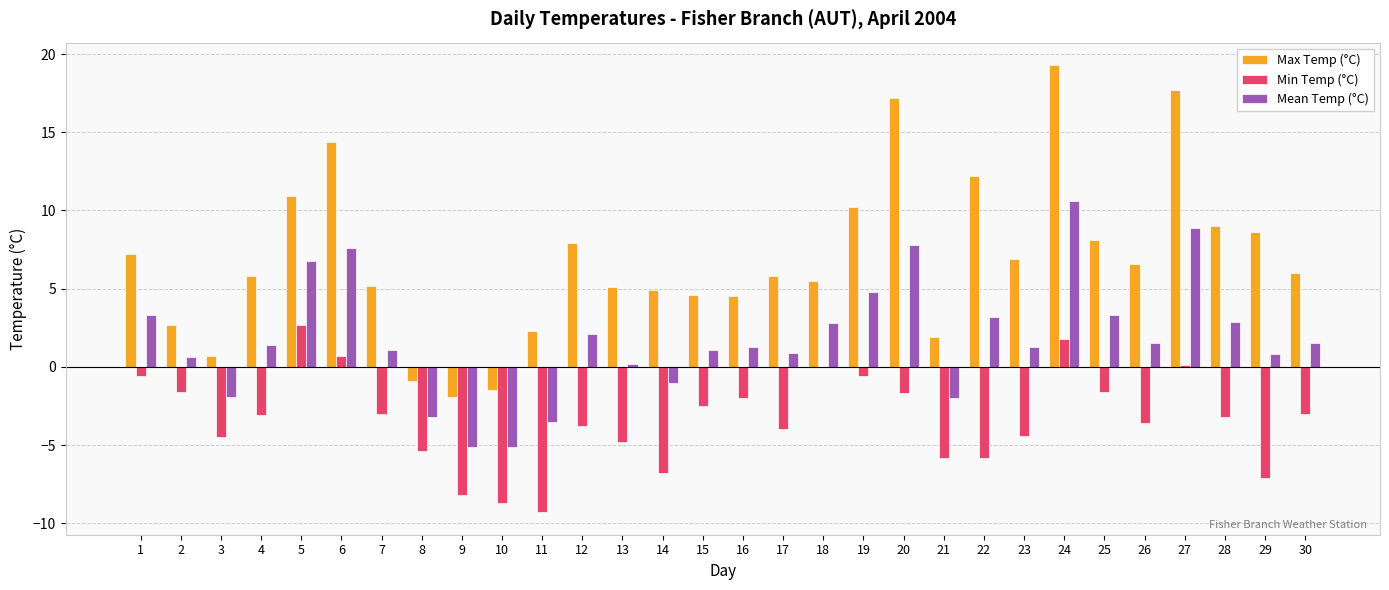

What is the greatest value displayed?

19.3